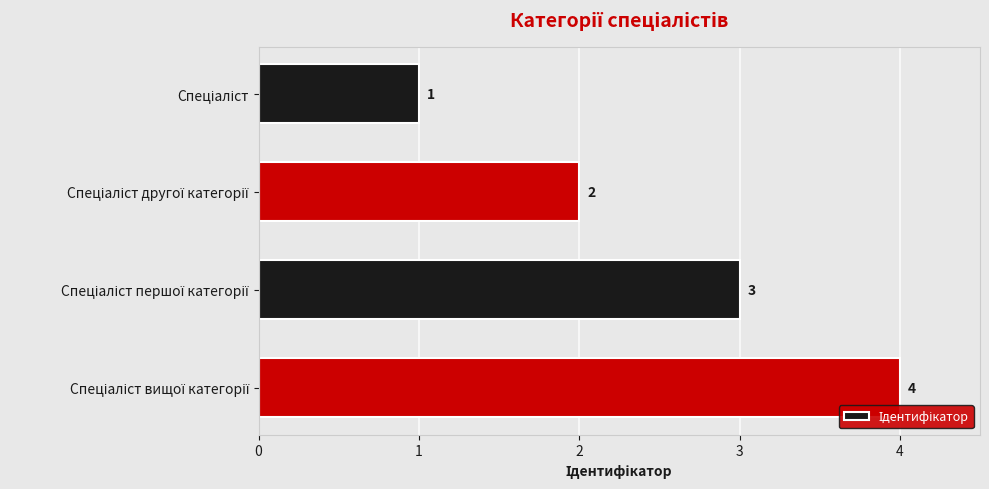

What is the value of the 2nd bar from the top?

2